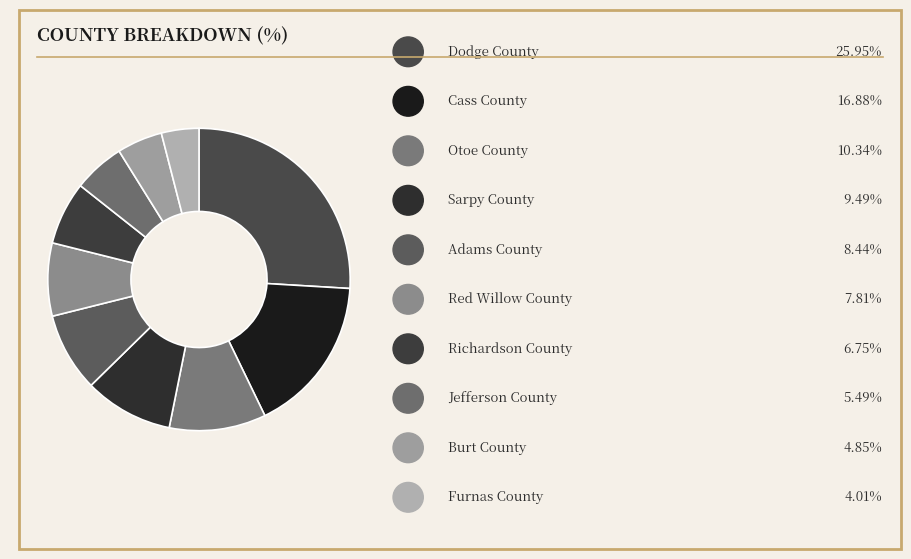

Count the number of slices in the pie.

10